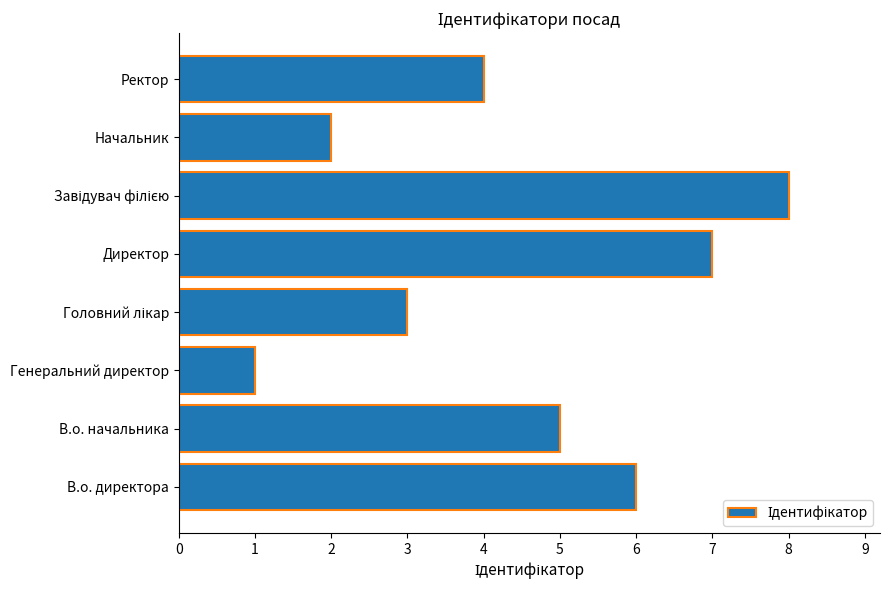

What is the approximate value at В.о. начальника?

5